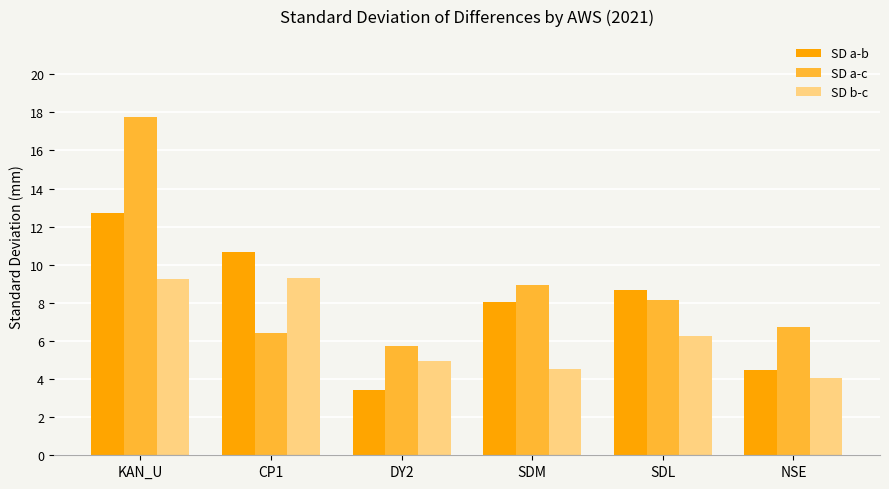

The value of SD a-b at KAN_U is 12.7. True or false?

True